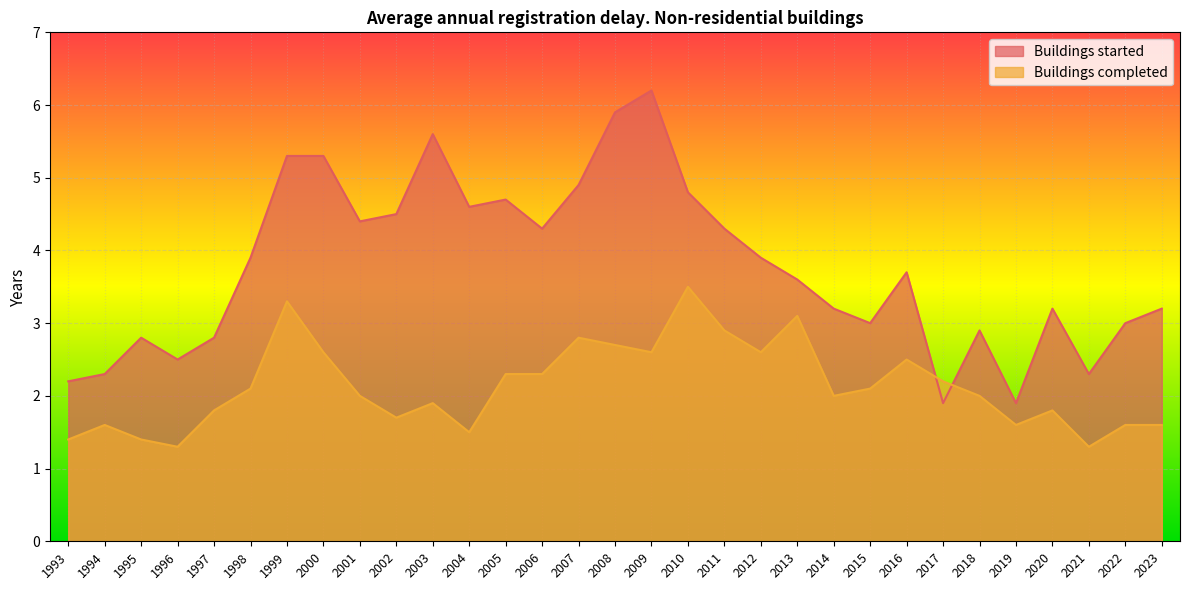

Reading left to right, what are all the values shown in this chart?

Buildings started: 2.2	2.3	2.8	2.5	2.8	3.9	5.3	5.3	4.4	4.5	5.6	4.6	4.7	4.3	4.9	5.9	6.2	4.8	4.3	3.9	3.6	3.2	3.0	3.7	1.9	2.9	1.9	3.2	2.3	3.0	3.2
Buildings completed: 1.4	1.6	1.4	1.3	1.8	2.1	3.3	2.6	2.0	1.7	1.9	1.5	2.3	2.3	2.8	2.7	2.6	3.5	2.9	2.6	3.1	2.0	2.1	2.5	2.2	2.0	1.6	1.8	1.3	1.6	1.6